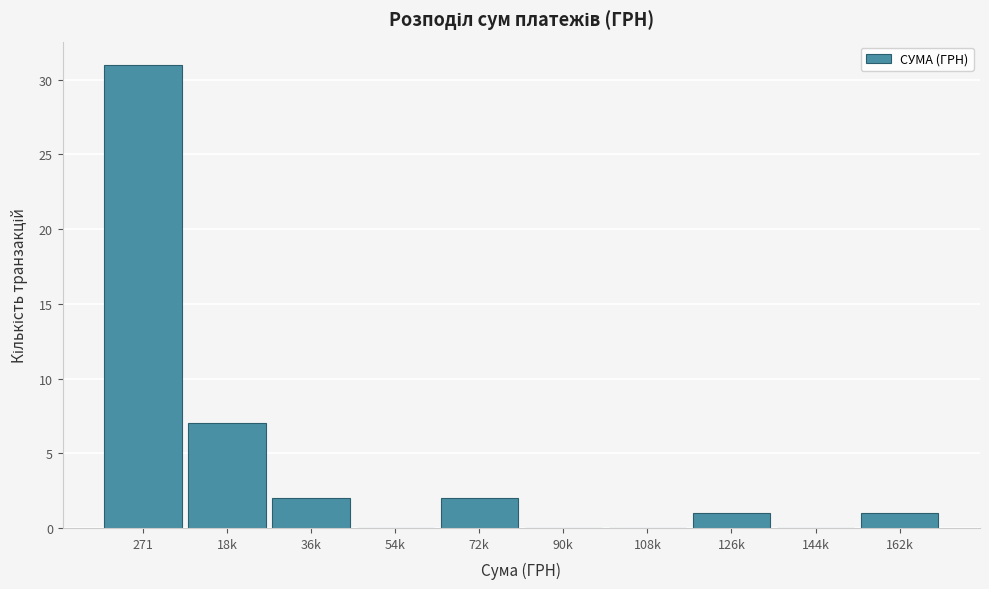

Reading right to left, transcribe all the data shown in this chart.

162k=1	144k=0	126k=1	108k=0	90k=0	72k=2	54k=0	36k=2	18k=7	271=31